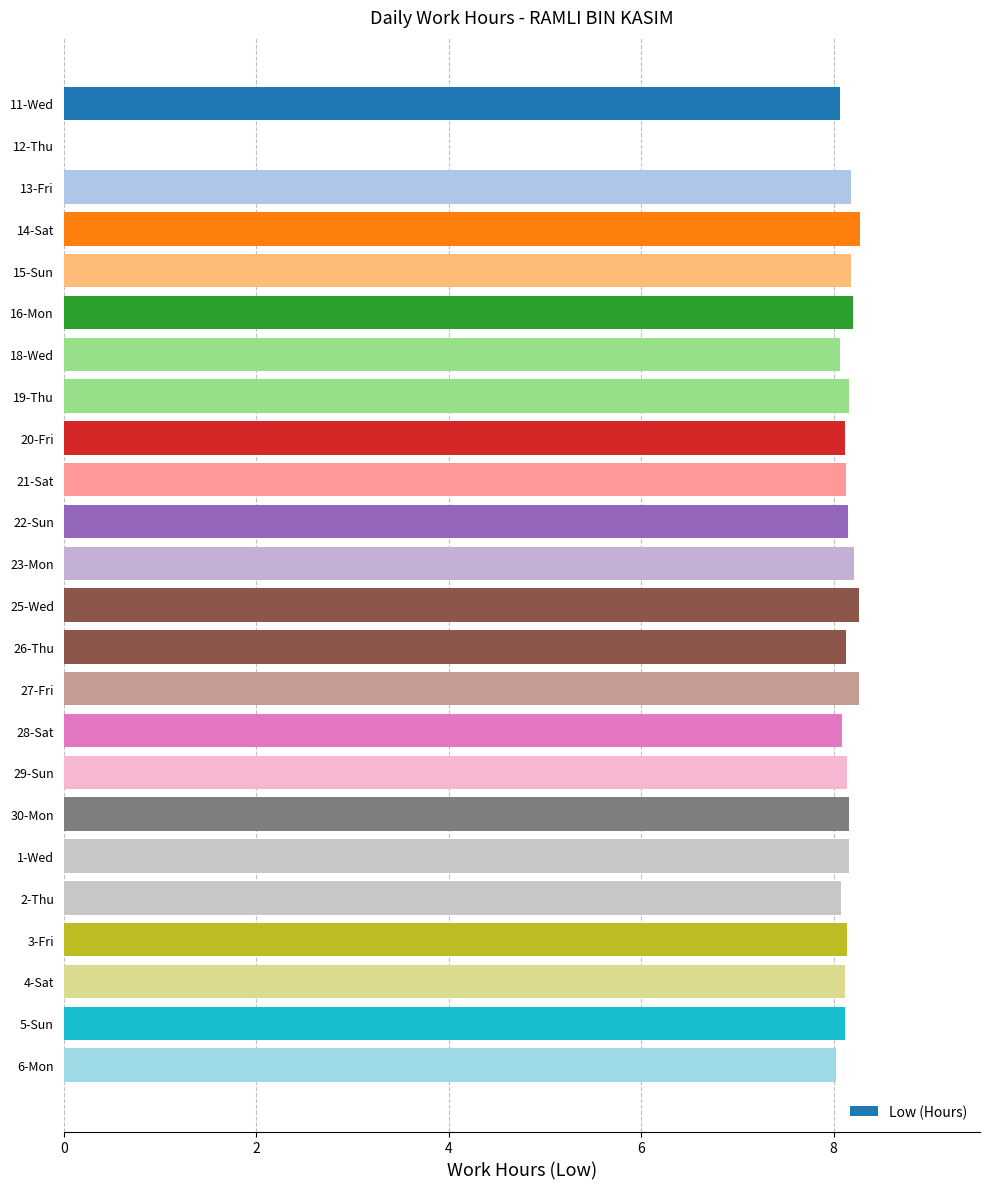

The chart shows a value of 8.2 at 22-Sun. True or false?

True